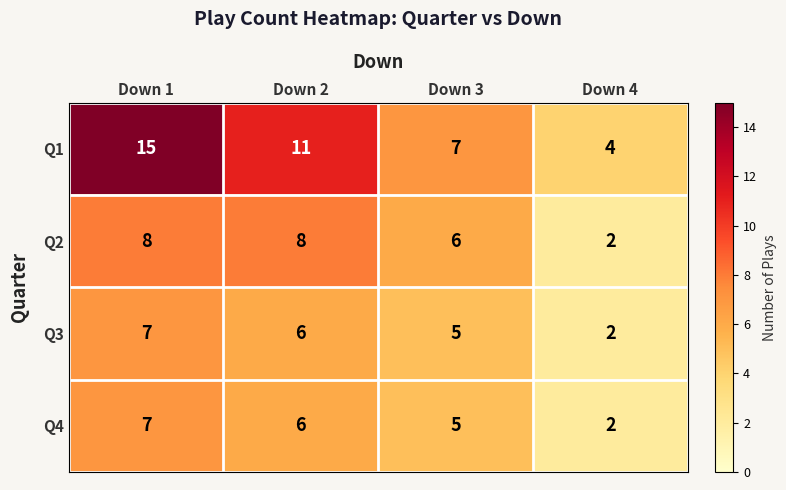

How many distinct data groups are displayed?

4